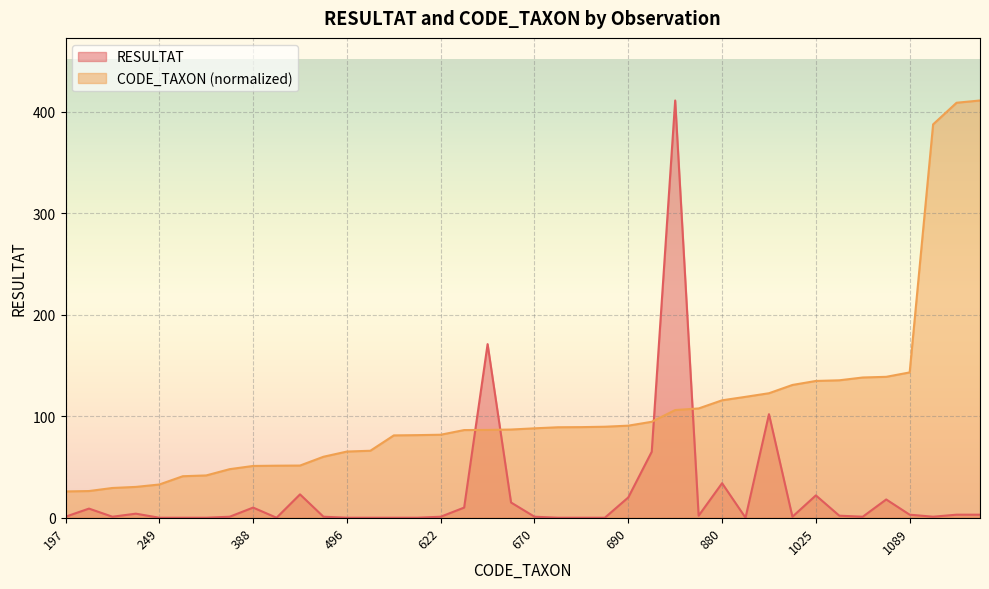

Which series has the largest total across all categories?

CODE_TAXON (normalized)